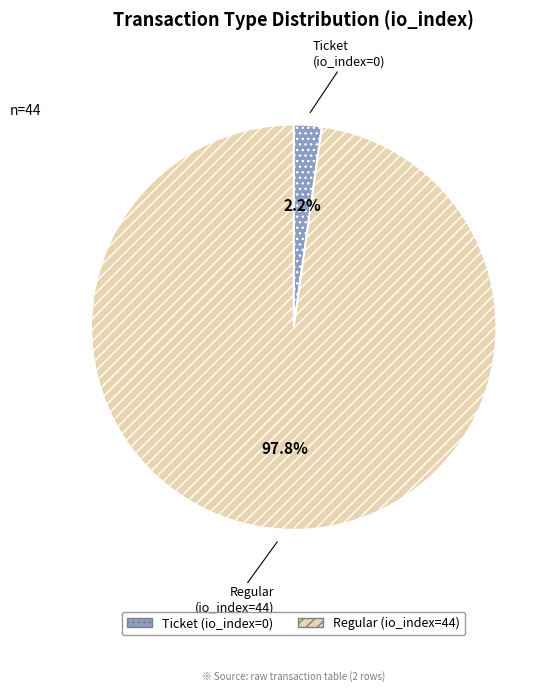

To the nearest percent, what is the difference between the Ticket and Regular slice percentages?

96%